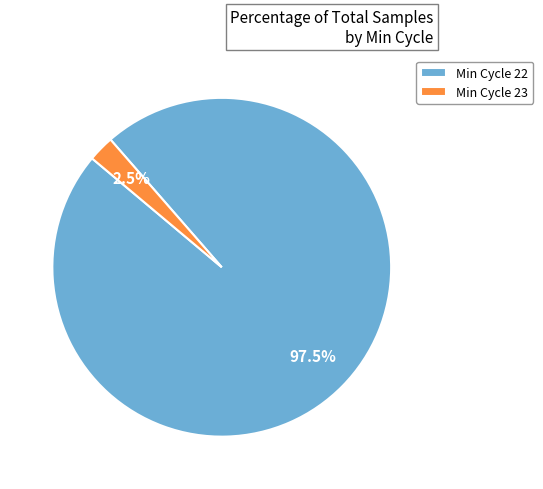

Which has a higher value, Min Cycle 23 or Min Cycle 22?

Min Cycle 22